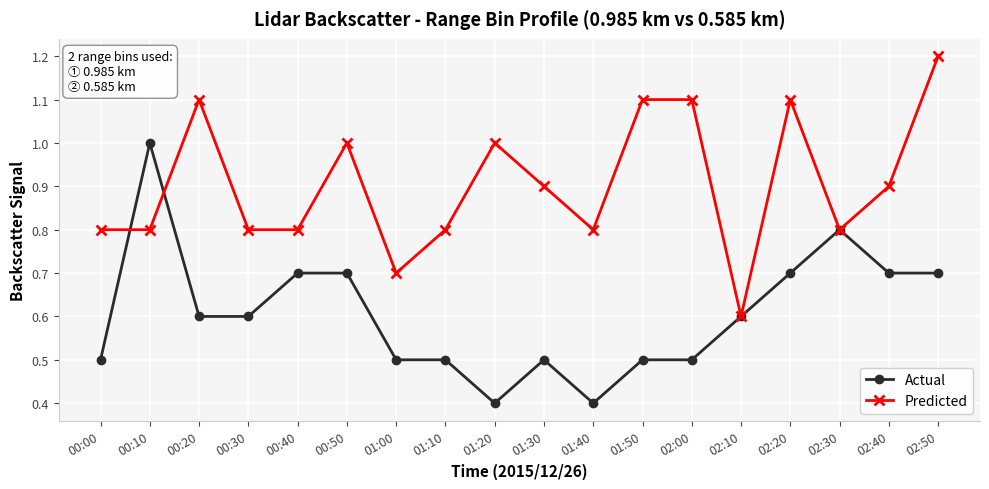

How many lines are shown in the chart?

2